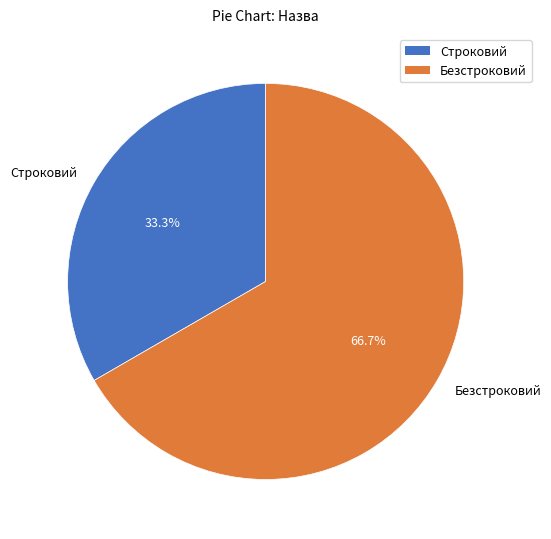

What is the smallest slice in the pie chart?

Строковий